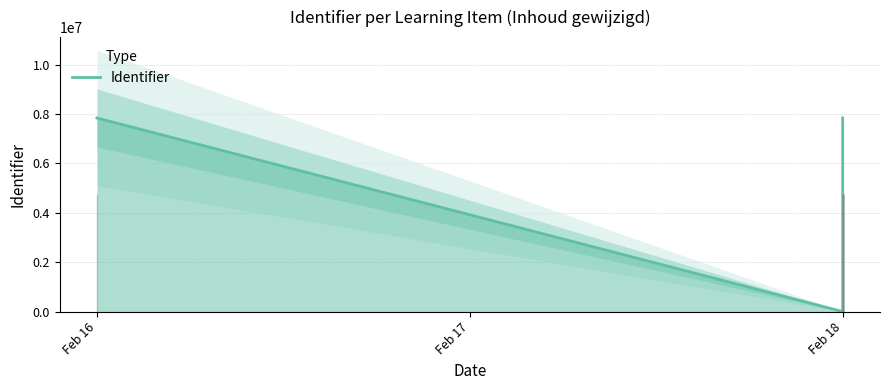

What value does the data have at Feb 18, to the nearest 100?

7845700